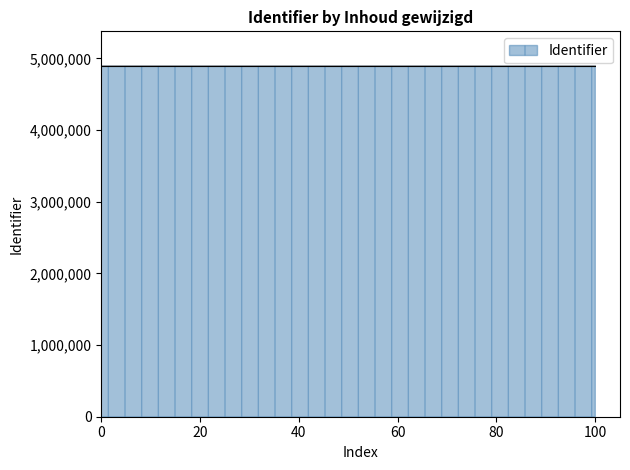

What is the greatest value displayed?

4890082